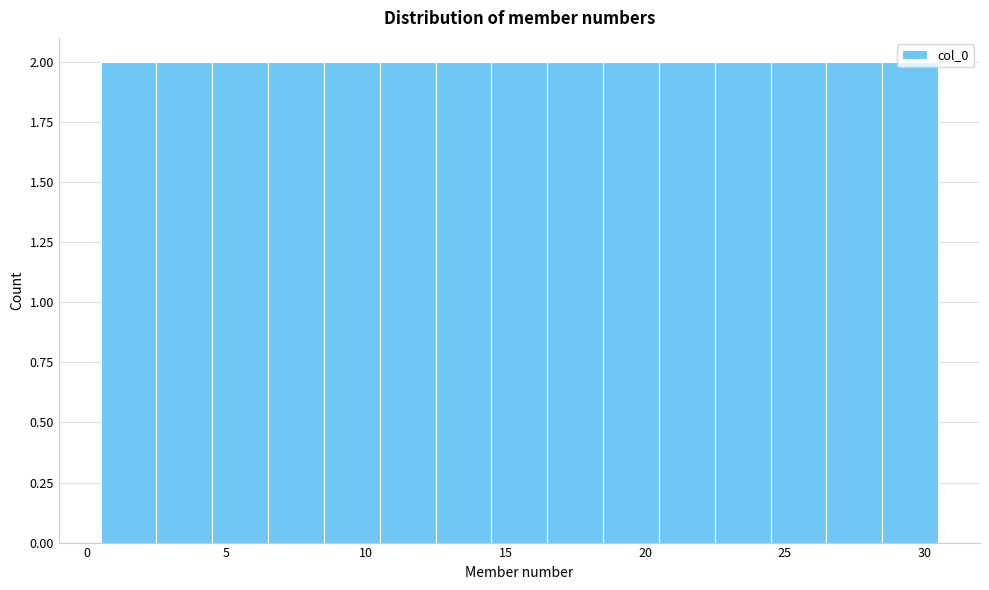

How tall is the bar that spans 18.5 to 20.5 on the x-axis? The values are not printed on the chart, so give them approximately, as read against the axis.

2